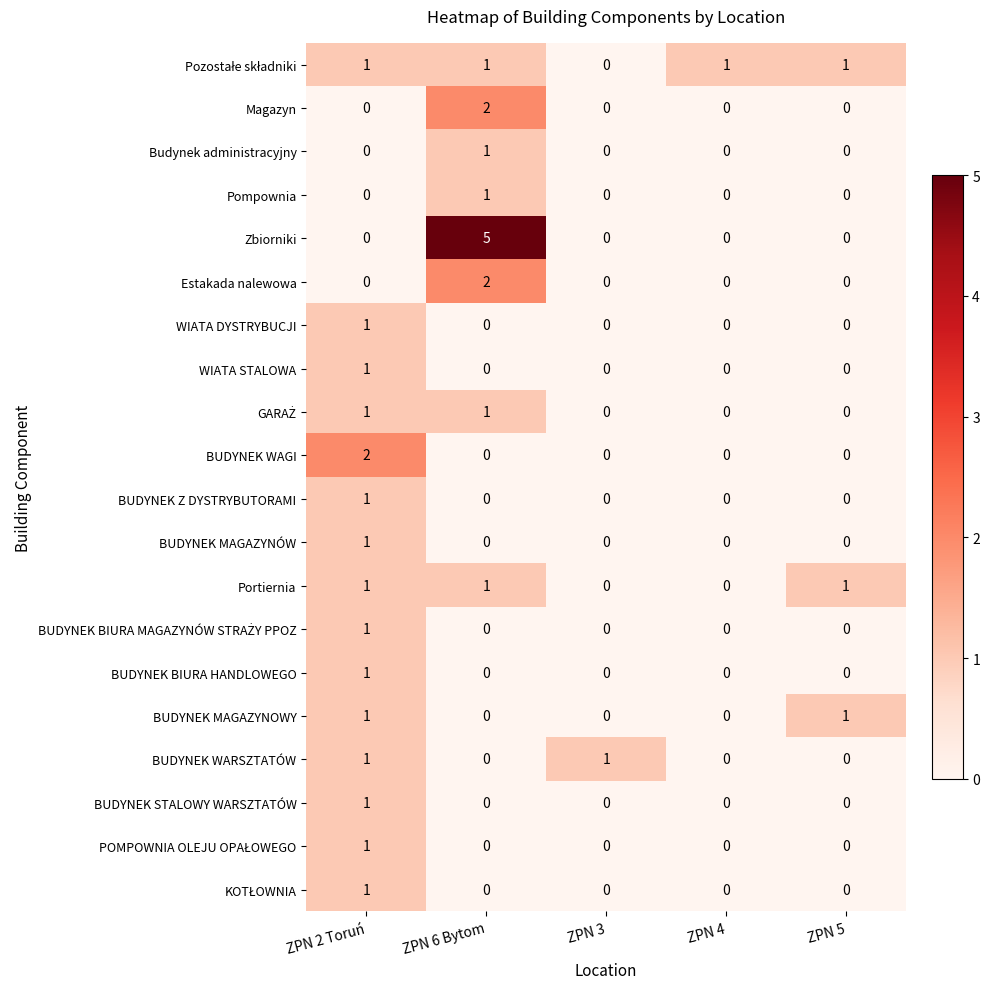

The Pompownia series shows -1 at ZPN 3. True or false?

False